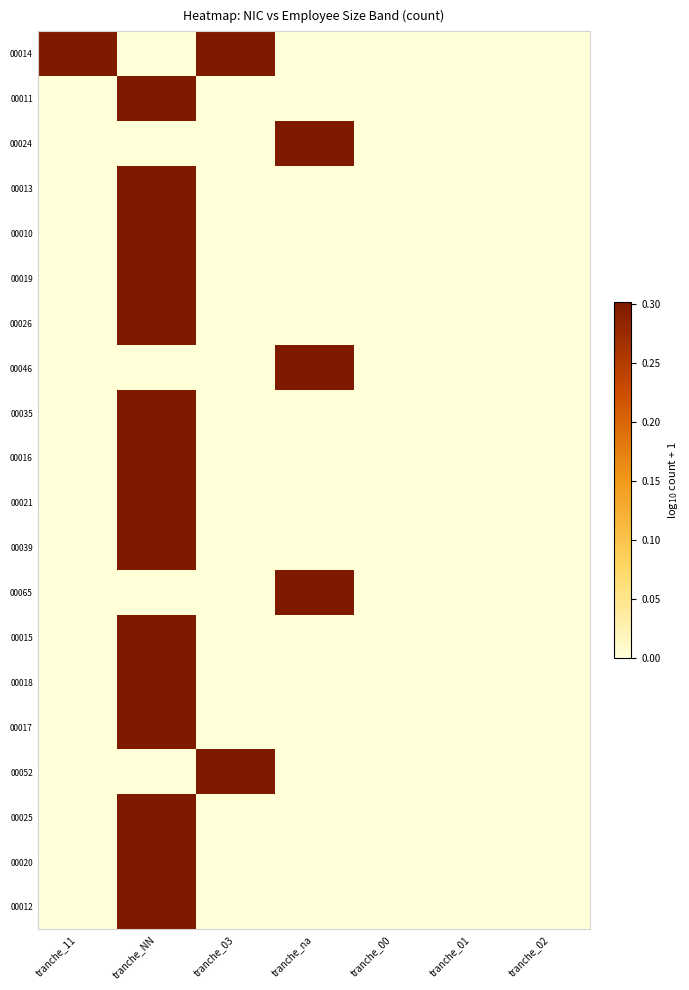

What is the difference between the highest and lowest values at tranche_11?

0.3